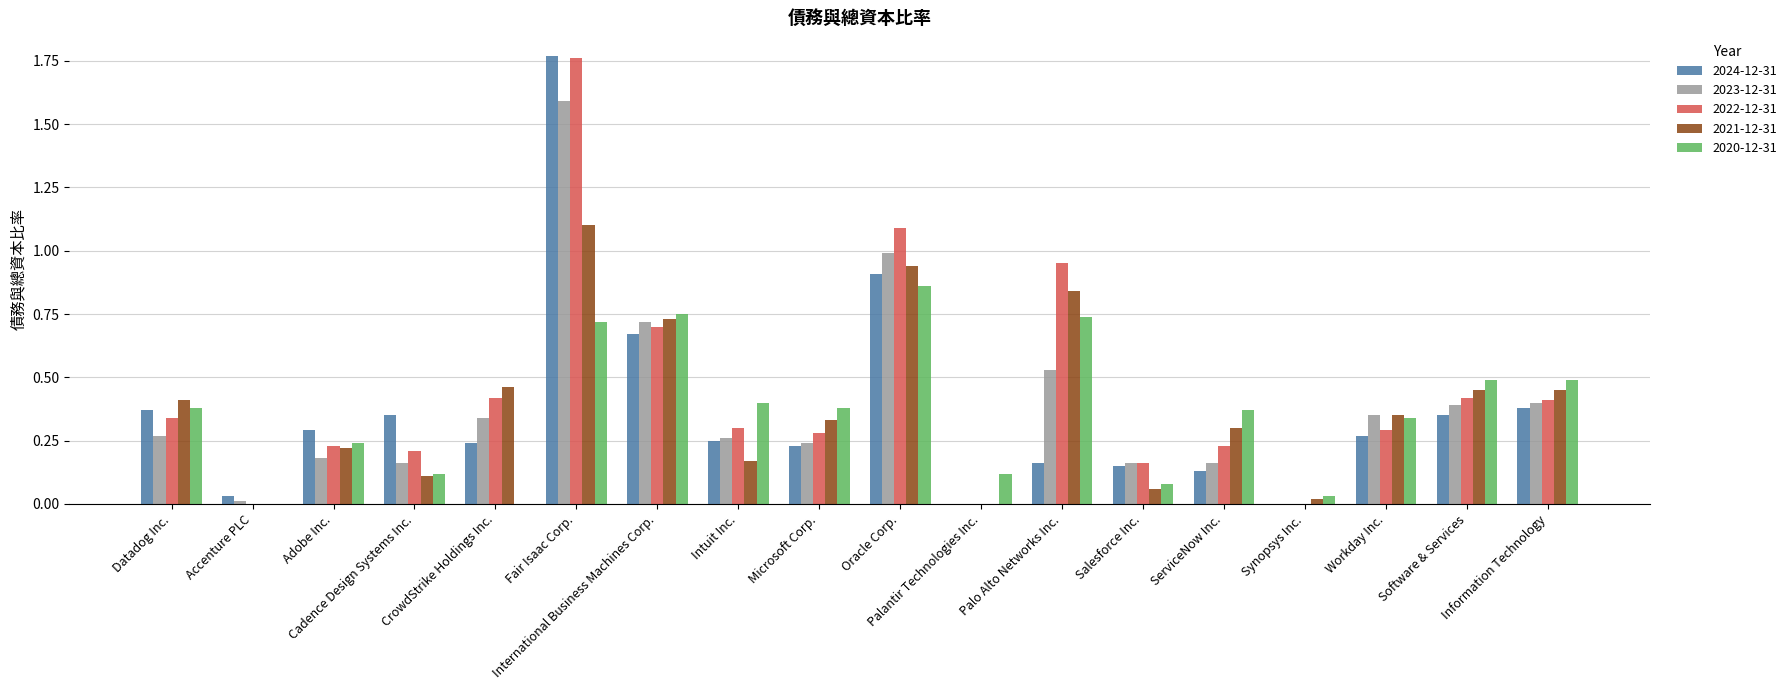

What is the maximum value for 2023-12-31?

1.6